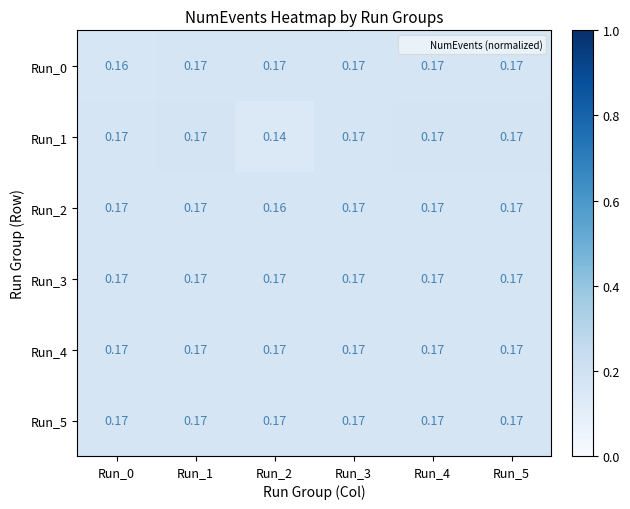

Which series has the widest spread of values?

Run_1